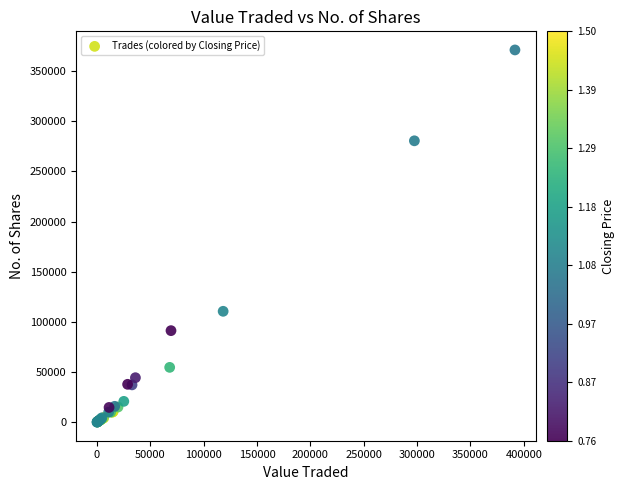

What Y value in the scatter plot is closest to 185540?

110500